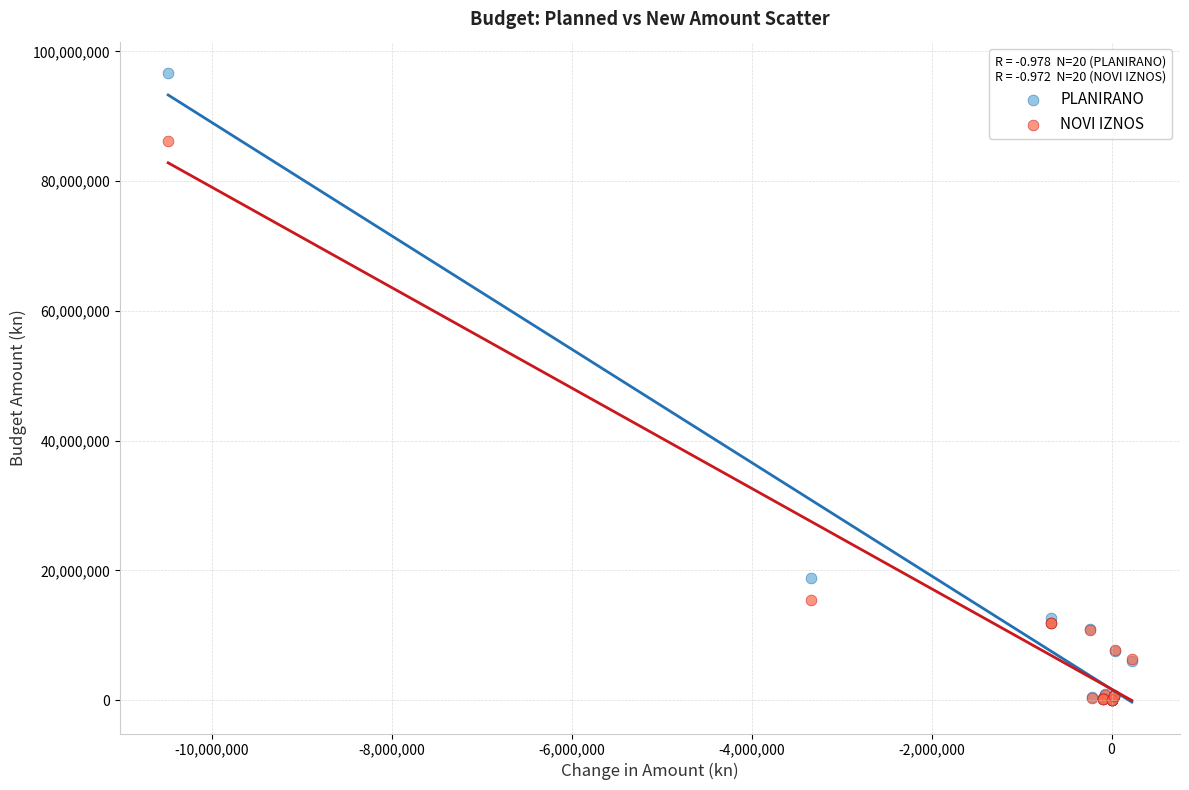

In the NOVI IZNOS series, what Y value is closest to 43084035?

15486776.4